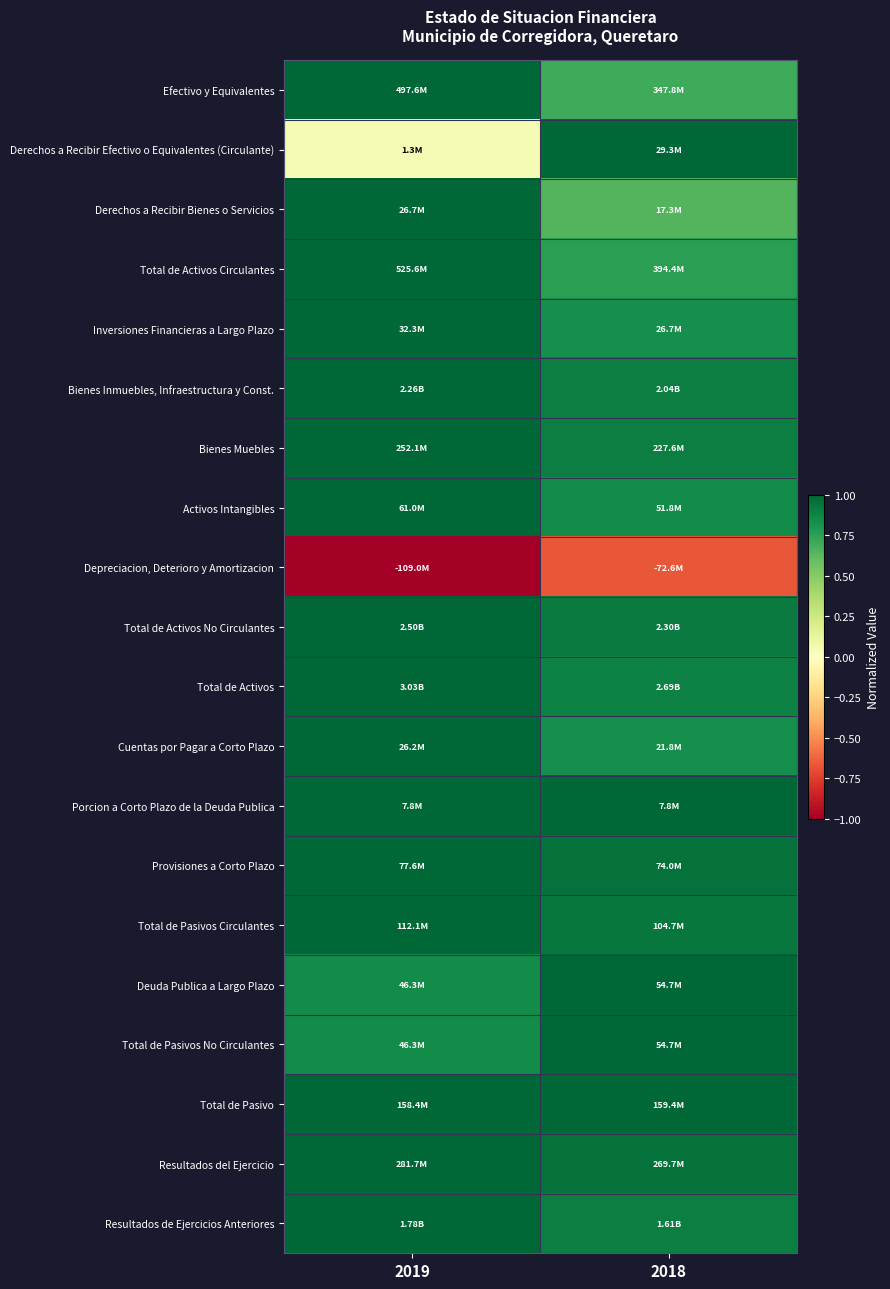

Reading left to right, what are all the values shown in this chart?

Efectivo y Equivalentes: 2019=1.0	2018=0.7
Derechos a Recibir Efectivo o Equivalentes (Circulante): 2019=0.0	2018=1.0
Derechos a Recibir Bienes o Servicios: 2019=1.0	2018=0.6
Total de Activos Circulantes: 2019=1.0	2018=0.8
Inversiones Financieras a Largo Plazo: 2019=1.0	2018=0.8
Bienes Inmuebles, Infraestructura y Const.: 2019=1.0	2018=0.9
Bienes Muebles: 2019=1.0	2018=0.9
Activos Intangibles: 2019=1.0	2018=0.8
Depreciacion, Deterioro y Amortizacion: 2019=-1.0	2018=-0.7
Total de Activos No Circulantes: 2019=1.0	2018=0.9
Total de Activos: 2019=1.0	2018=0.9
Cuentas por Pagar a Corto Plazo: 2019=1.0	2018=0.8
Porcion a Corto Plazo de la Deuda Publica: 2019=1.0	2018=1.0
Provisiones a Corto Plazo: 2019=1.0	2018=1.0
Total de Pasivos Circulantes: 2019=1.0	2018=0.9
Deuda Publica a Largo Plazo: 2019=0.8	2018=1.0
Total de Pasivos No Circulantes: 2019=0.8	2018=1.0
Total de Pasivo: 2019=1.0	2018=1.0
Resultados del Ejercicio: 2019=1.0	2018=1.0
Resultados de Ejercicios Anteriores: 2019=1.0	2018=0.9